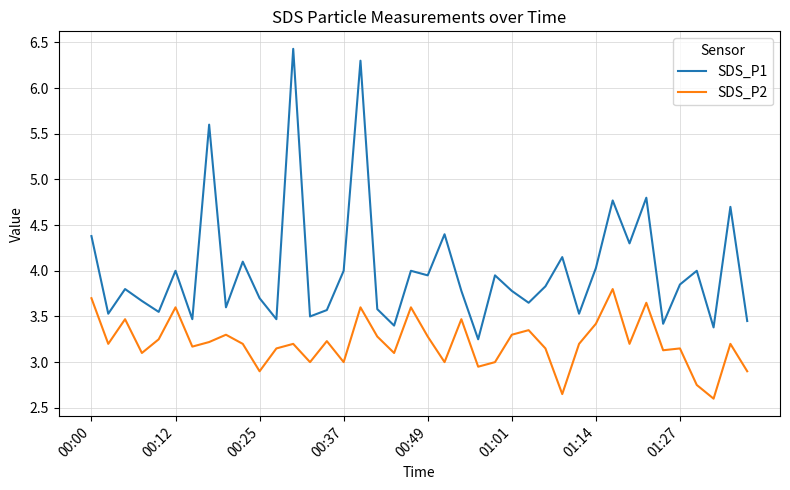

What are all the series names shown in the legend?

SDS_P1, SDS_P2